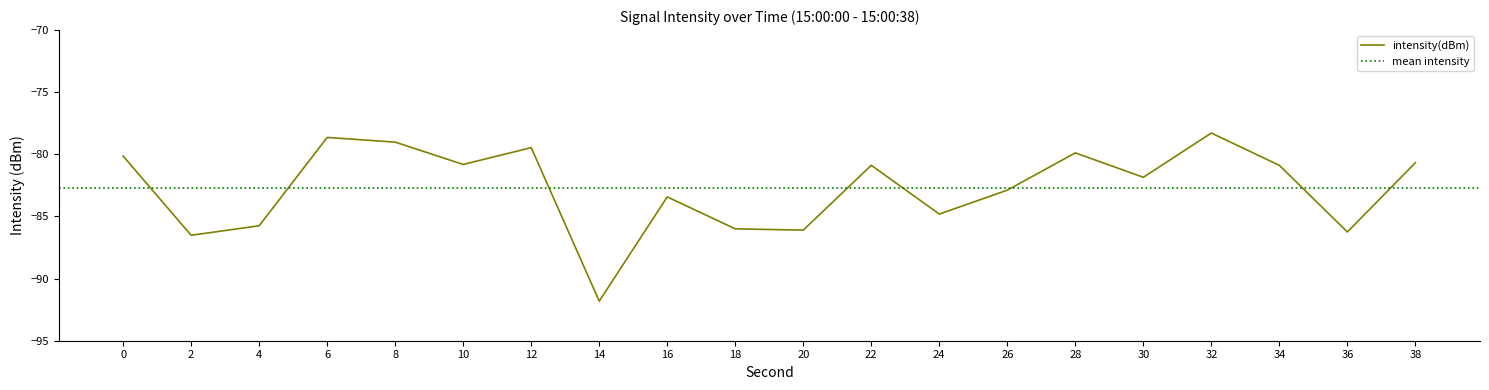

List the labels in order of value, smallest first.

14, 2, 36, 20, 18, 4, 24, 16, 26, 30, 34, 22, 10, 38, 0, 28, 12, 8, 6, 32